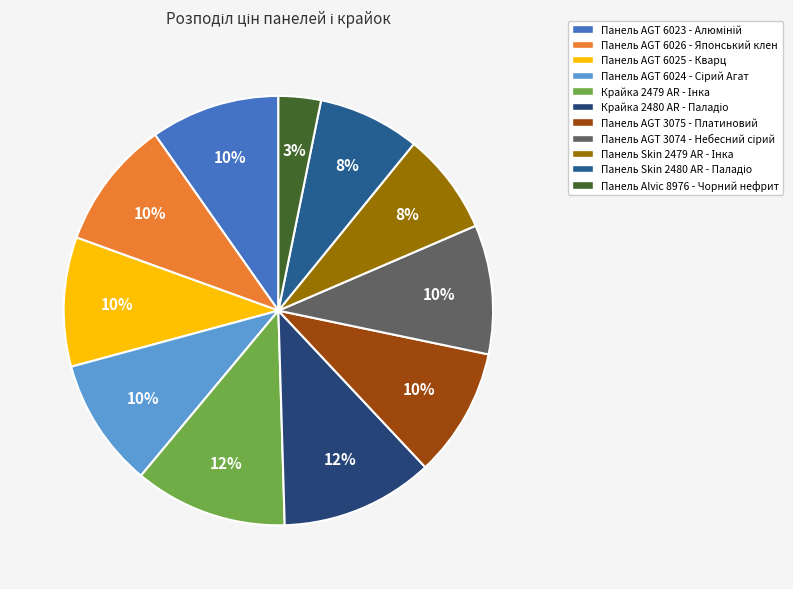

Count the number of slices in the pie.

11